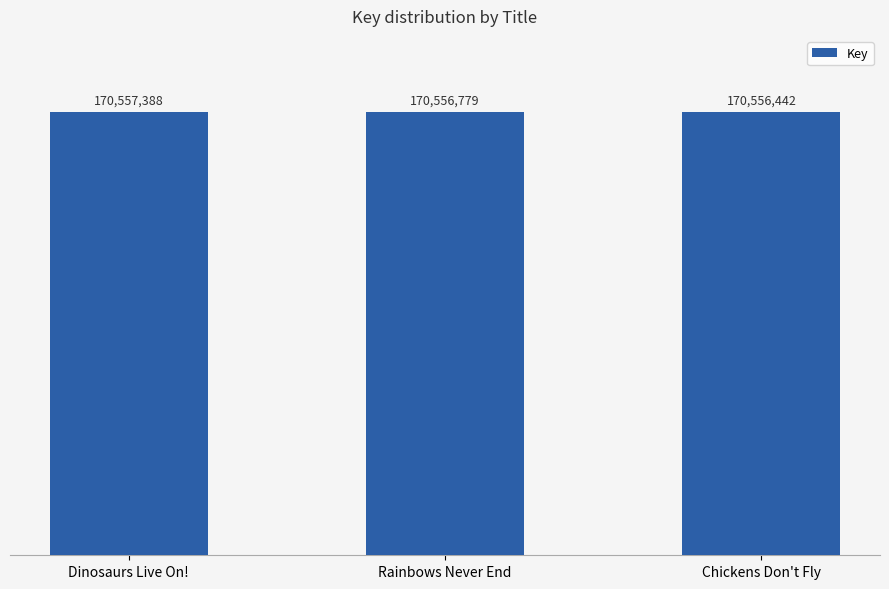

Rank the categories by value from lowest to highest.

Chickens Don't Fly, Rainbows Never End, Dinosaurs Live On!